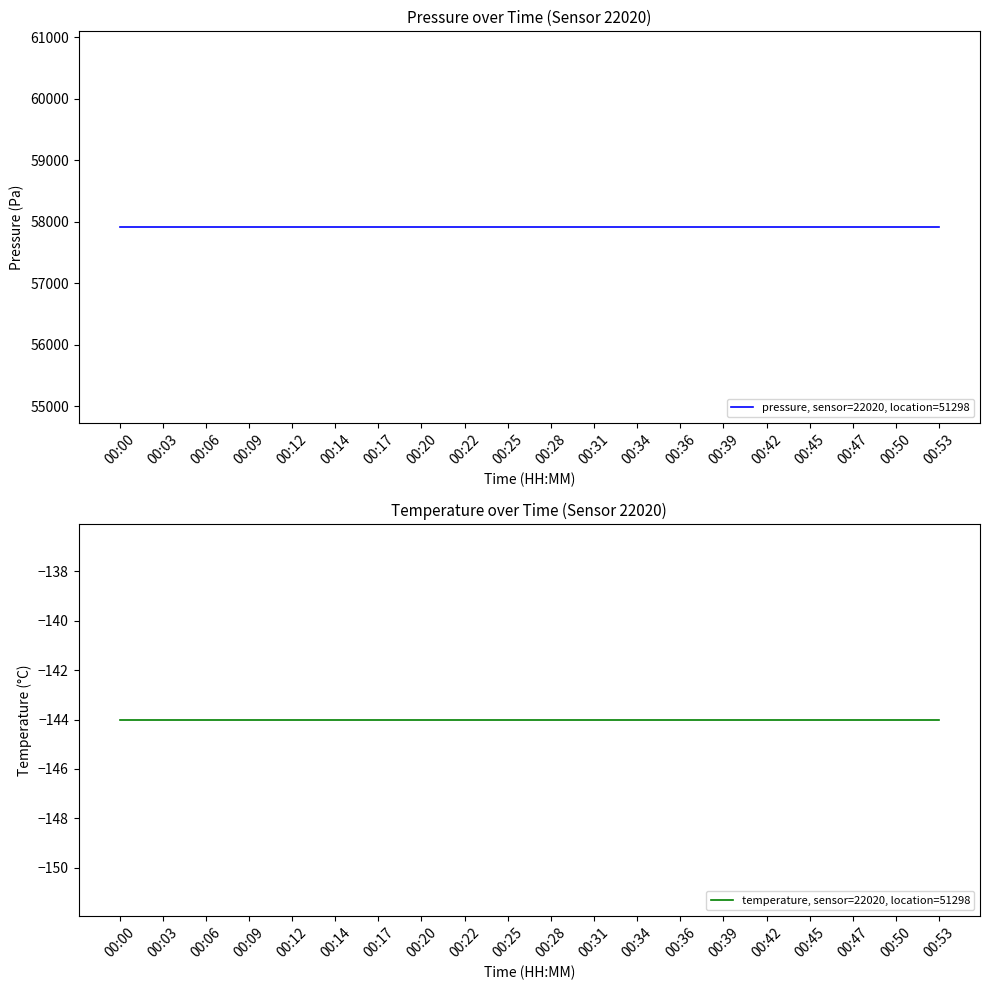

Which category has the lowest value in the pressure, sensor=22020, location=51298 series?

00:00